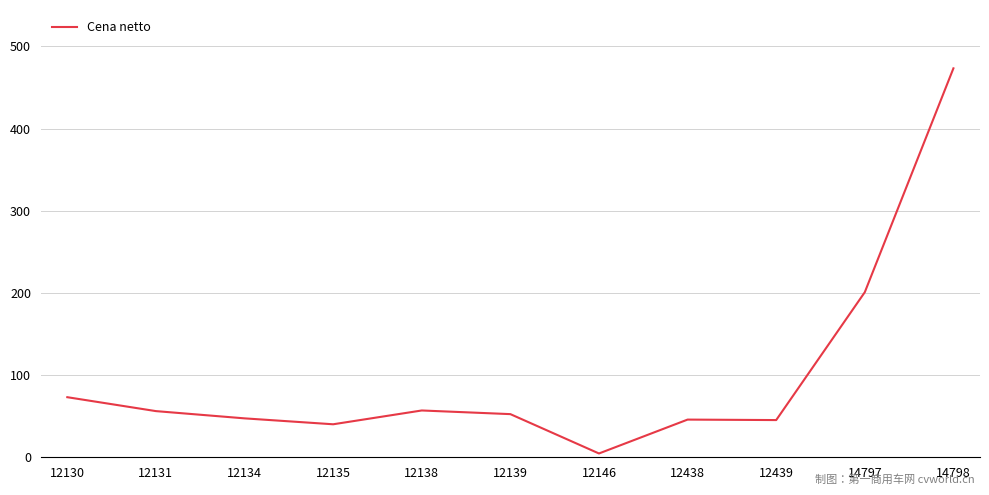

The chart shows a value of 37.9 at 12131. True or false?

False